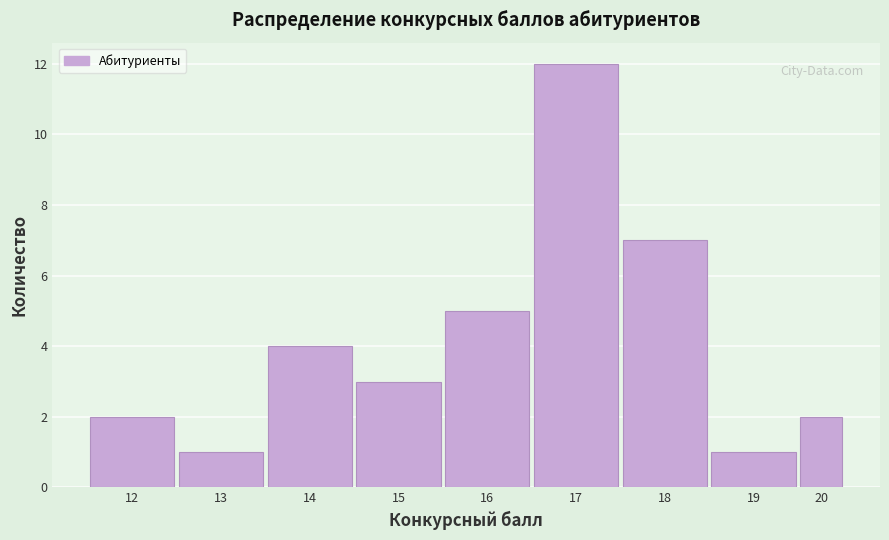

Reading right to left, transcribe all the data shown in this chart.

2	1	7	12	5	3	4	1	2